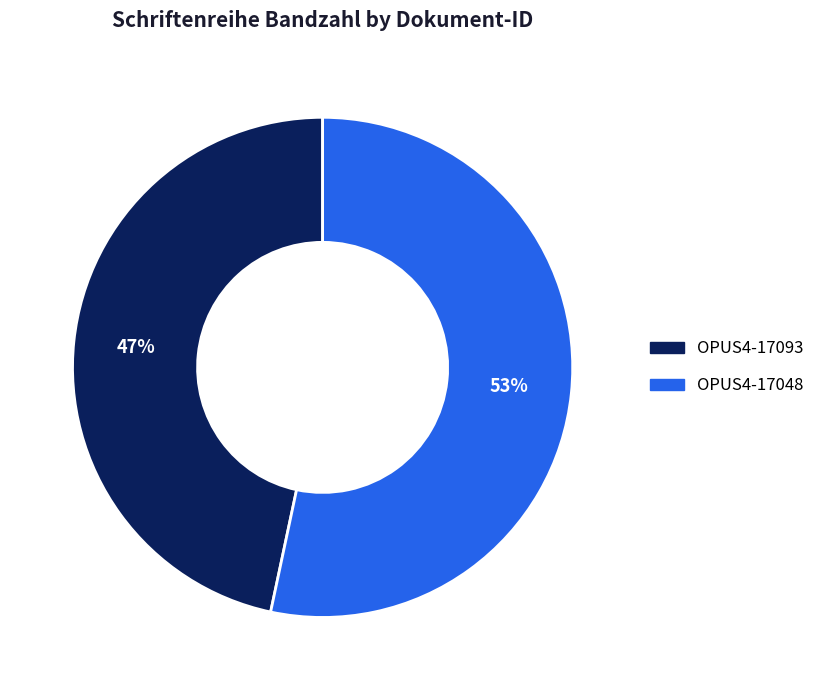

True or false: OPUS4-17093 accounts for 47% of the total.

True